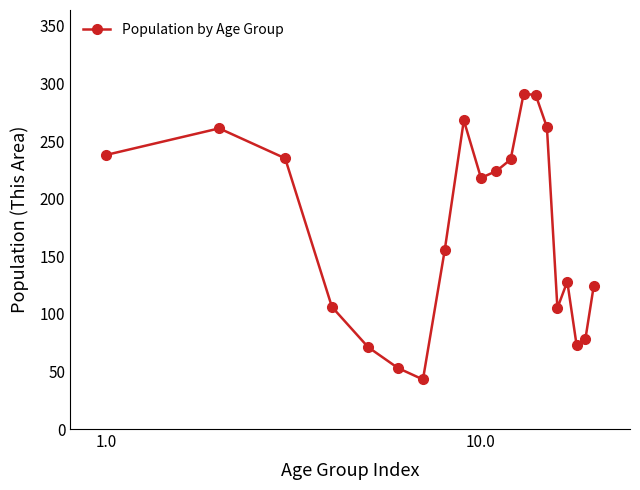

True or false: there are more than 2 points higher than both neighbors.

True